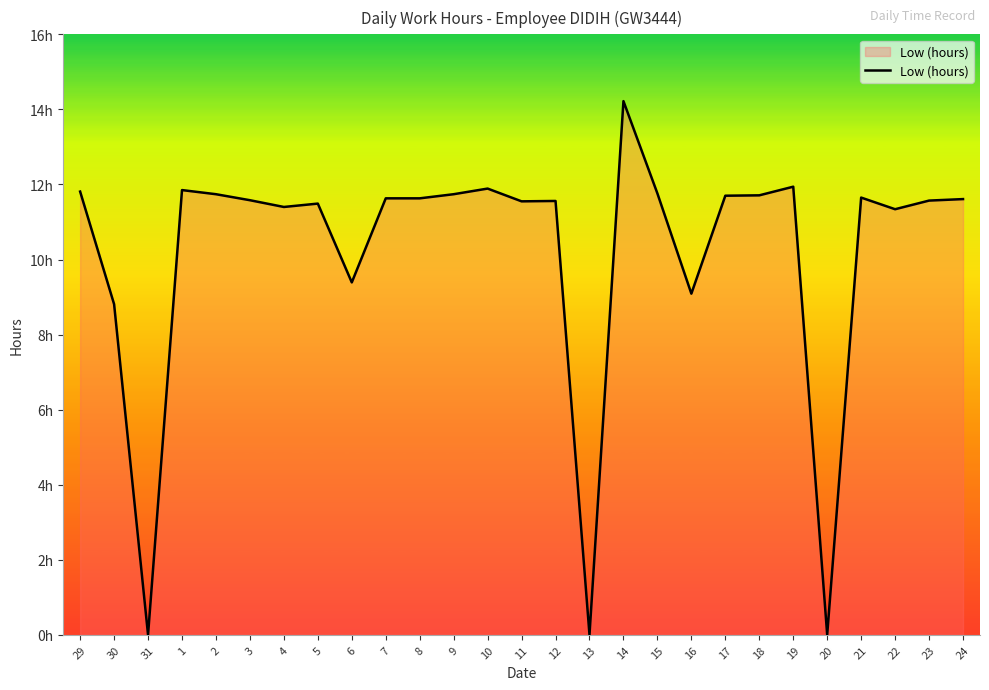

Is this an area chart (filled region under the line)?

Yes